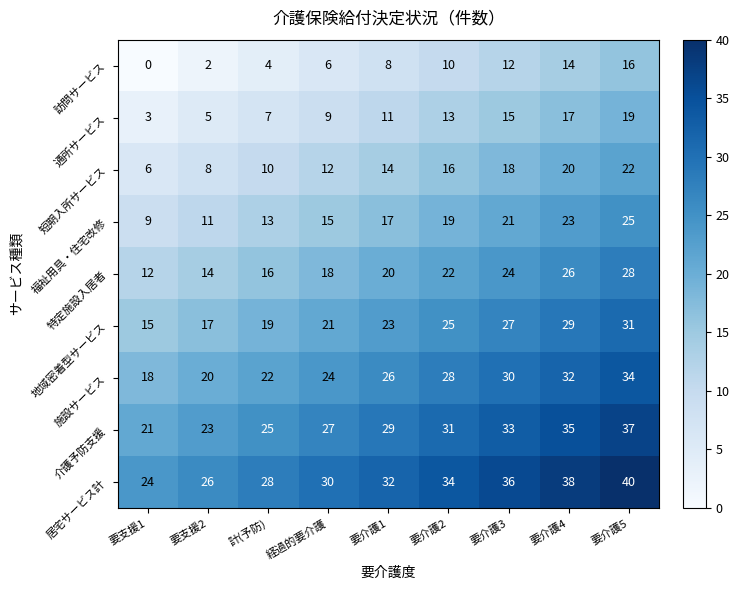

What value does the 地域密着型サービス series have at 要介護3?

27